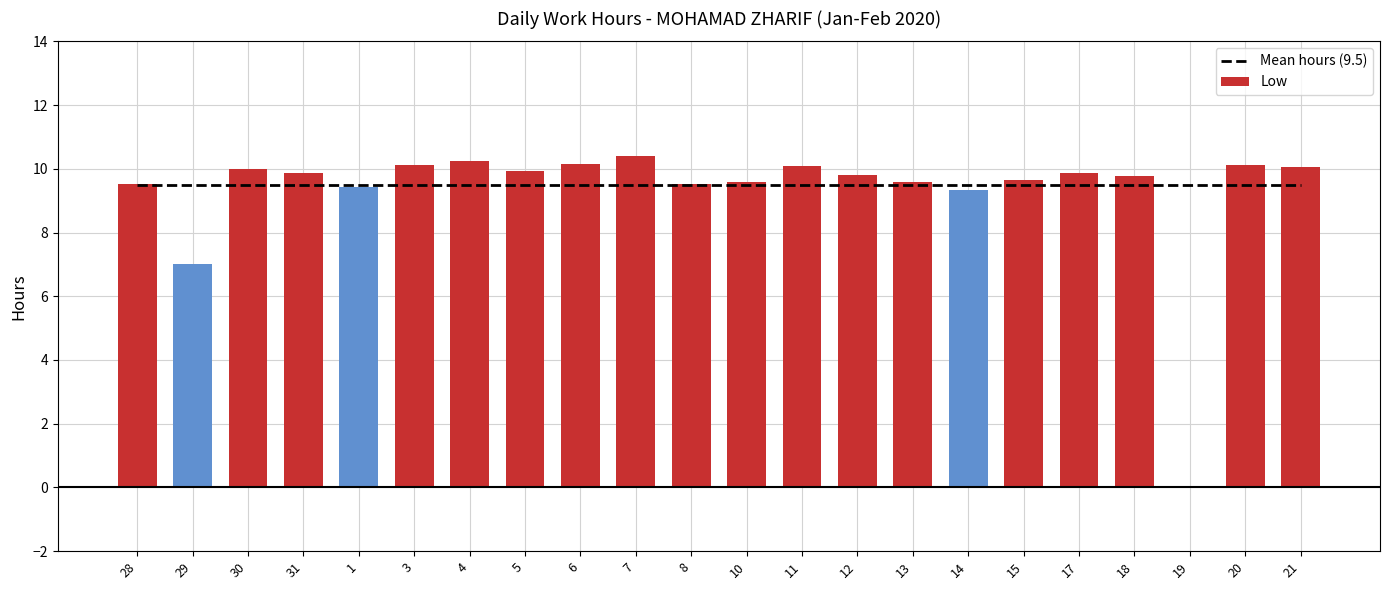

List the series in order of their peak value, highest first.

Low, Mean hours (9.5)